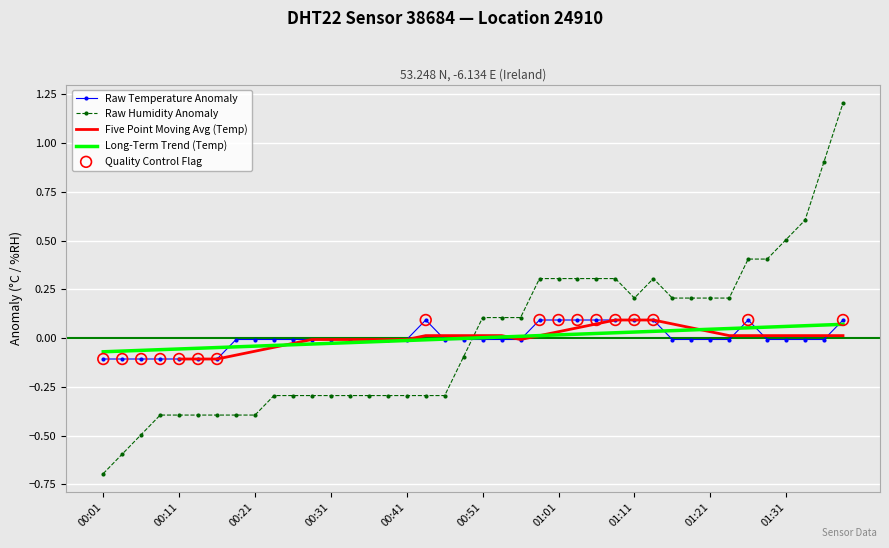

What is the total value across all series at 00:38?

-0.3